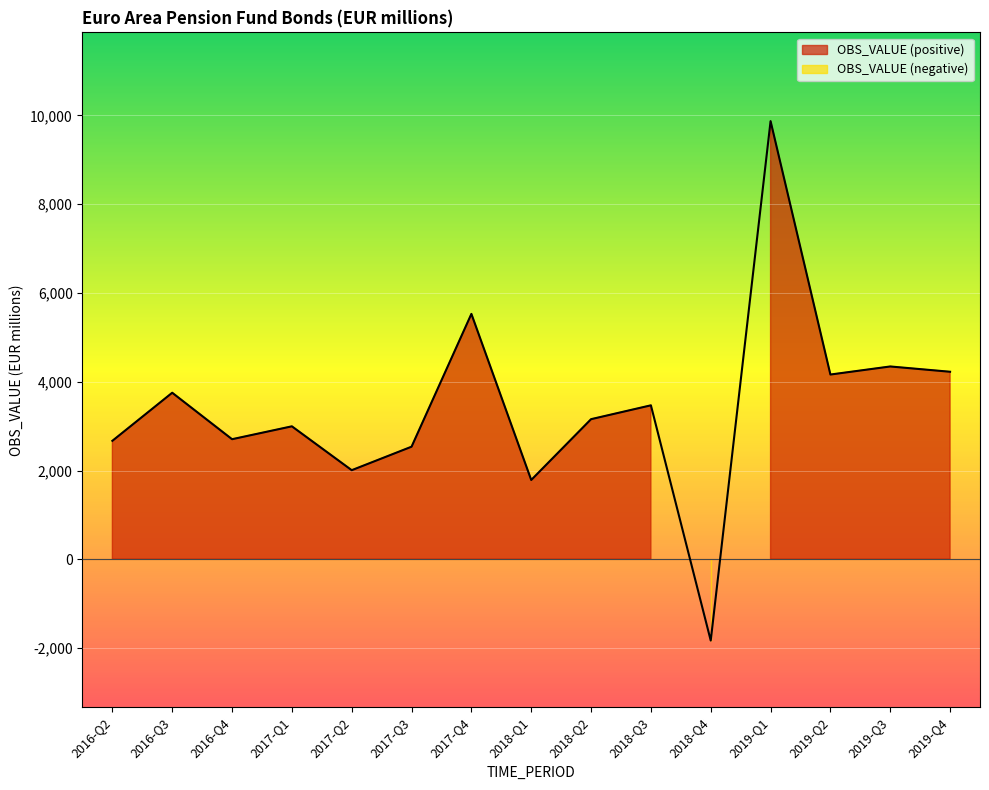

Is it true that the value at 2016-Q4 is 2705.4?

True